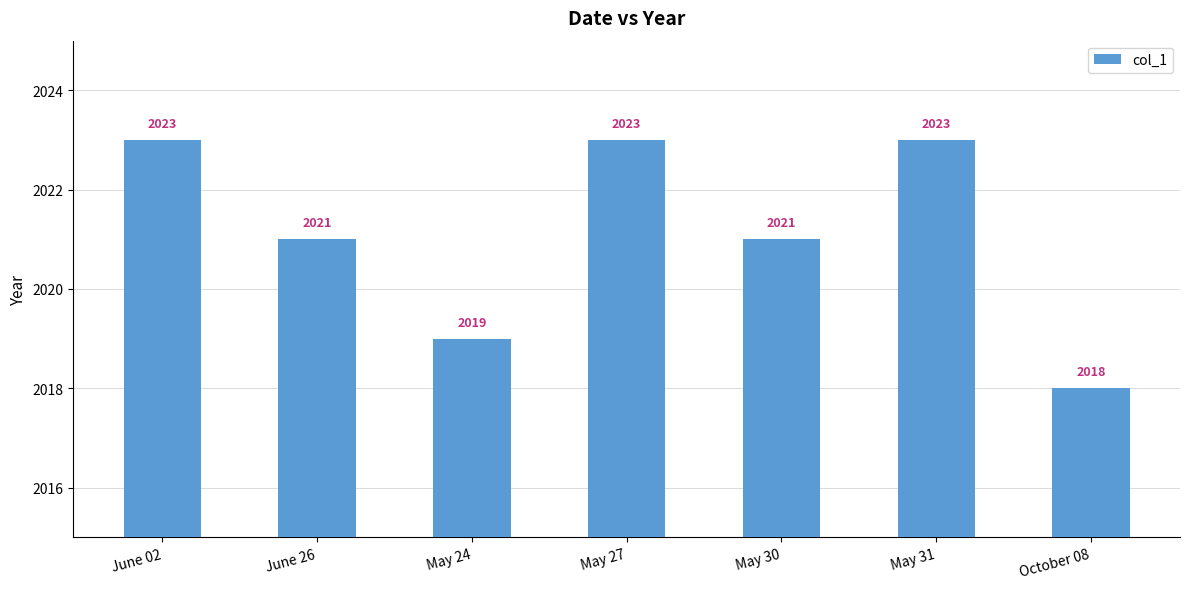

Count the values in the range 2019 to 2023.

6